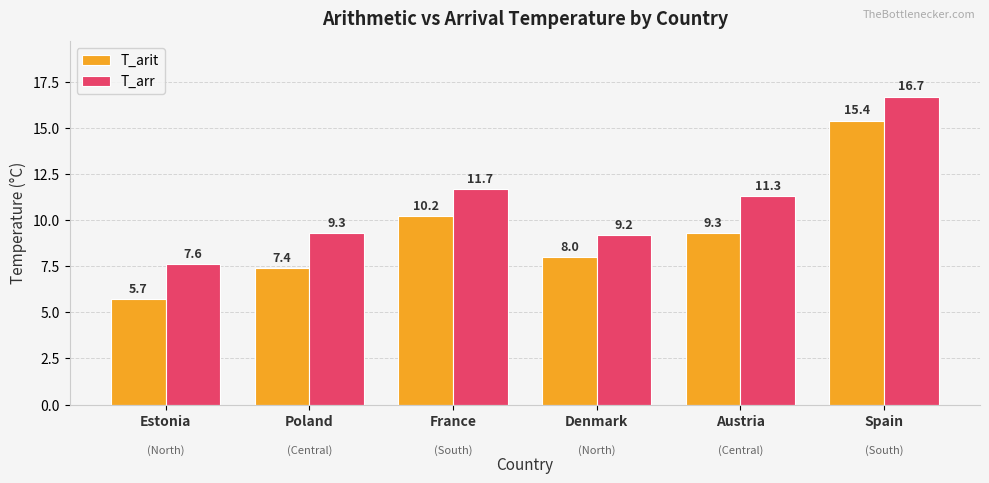

Which category has the highest value in the T_arit series?

Spain